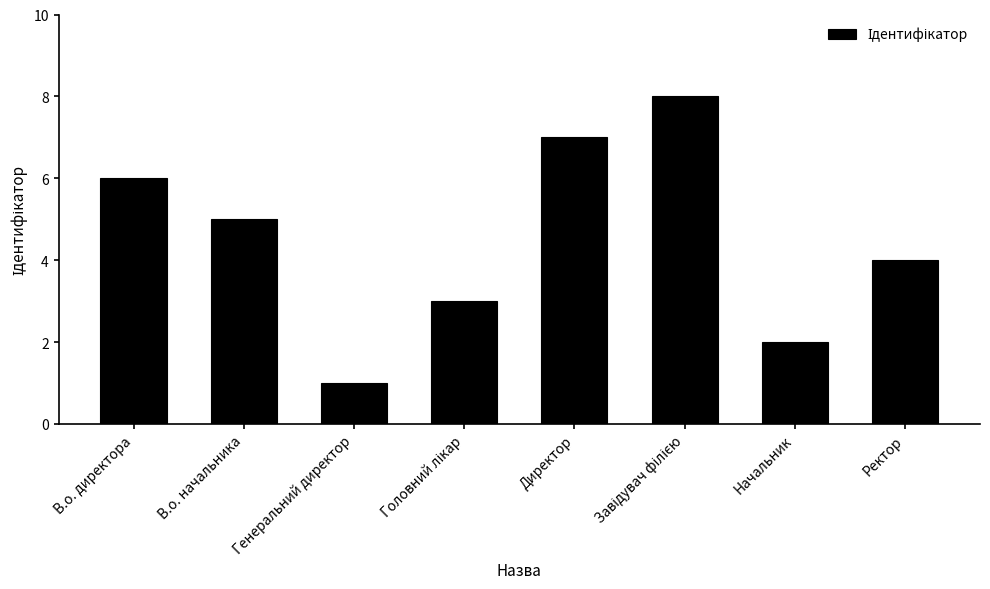

What is the difference between the second highest and minimum values?

6